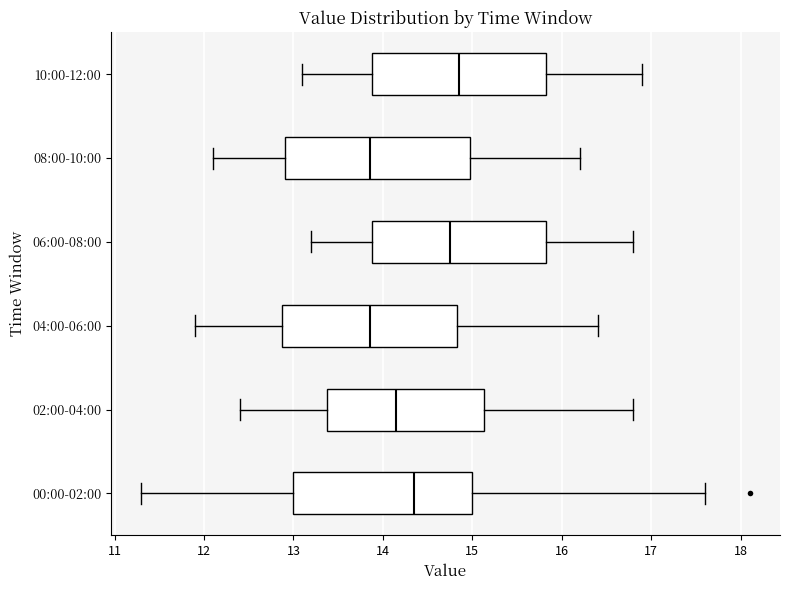

Reading bottom to top, read every box against the x-axis: the position of its median line, the range the box covers, and the ends of its whiskers. The values are not printed on the chart, so give them approximately, as read against the axis.

00:00-02:00: median 14.4, box 13.0 to 15.0, whiskers 11.3 to 17.6
02:00-04:00: median 14.2, box 13.4 to 15.1, whiskers 12.4 to 16.8
04:00-06:00: median 13.9, box 12.9 to 14.8, whiskers 11.9 to 16.4
06:00-08:00: median 14.8, box 13.9 to 15.8, whiskers 13.2 to 16.8
08:00-10:00: median 13.9, box 12.9 to 15.0, whiskers 12.1 to 16.2
10:00-12:00: median 14.9, box 13.9 to 15.8, whiskers 13.1 to 16.9